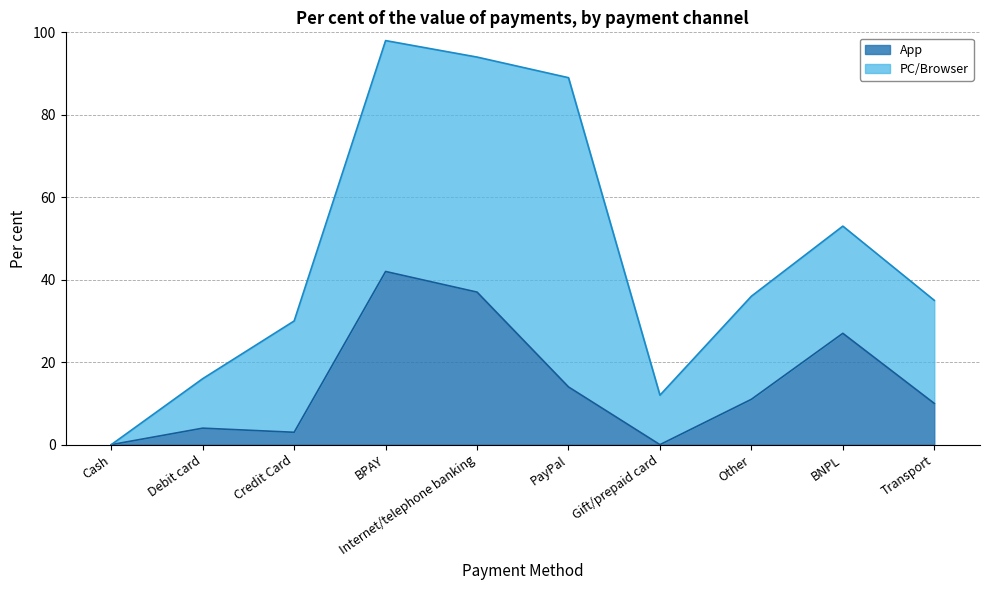

How many points are higher than both their immediate neighbors (excluding endpoints)?

3